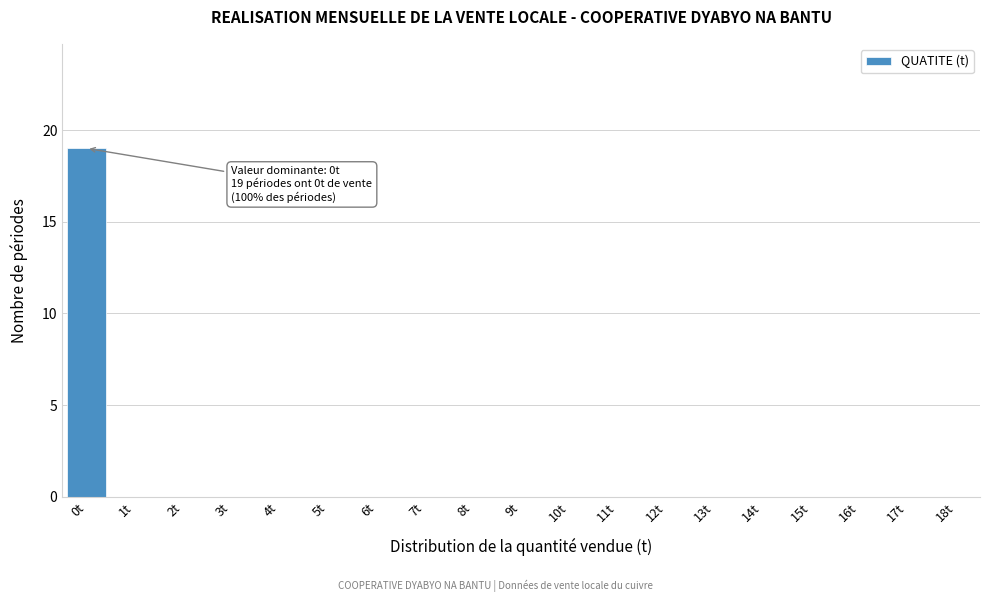

Over which range of the x-axis is the bar tallest?

-0.5 to 0.5